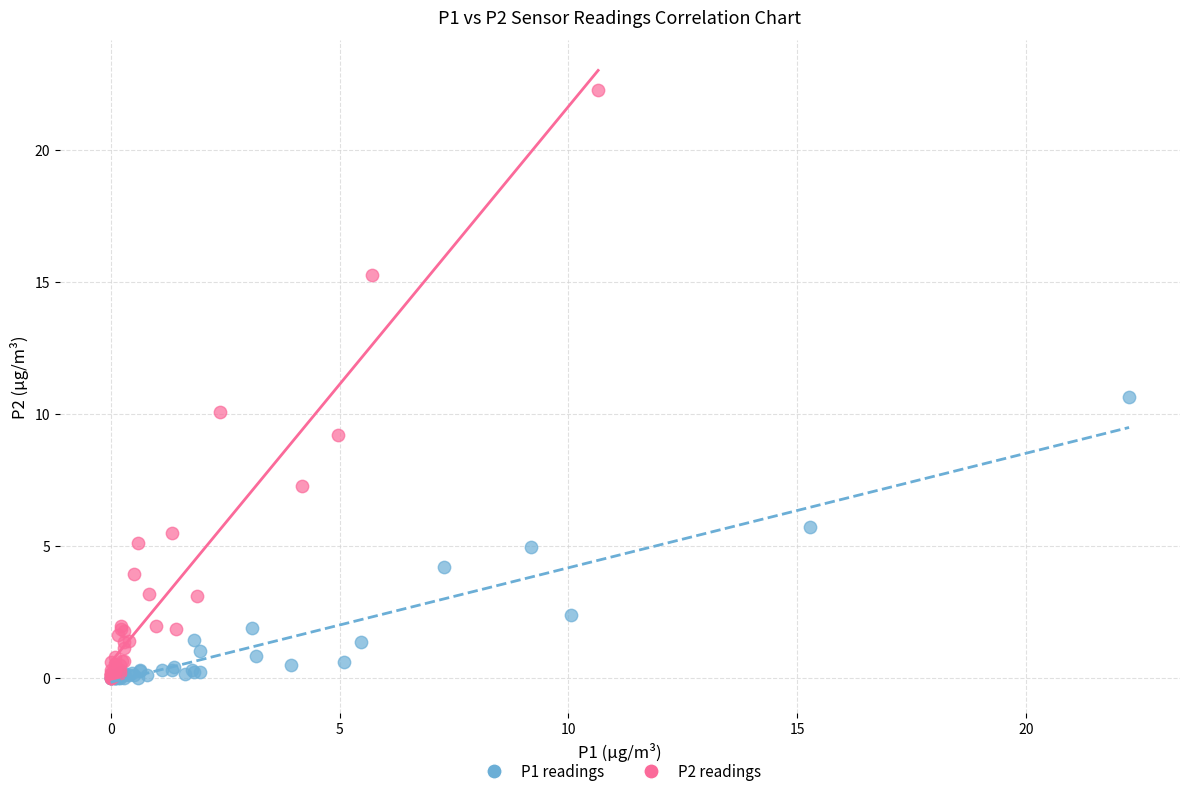

Which series contains the highest Y value?

P2 readings